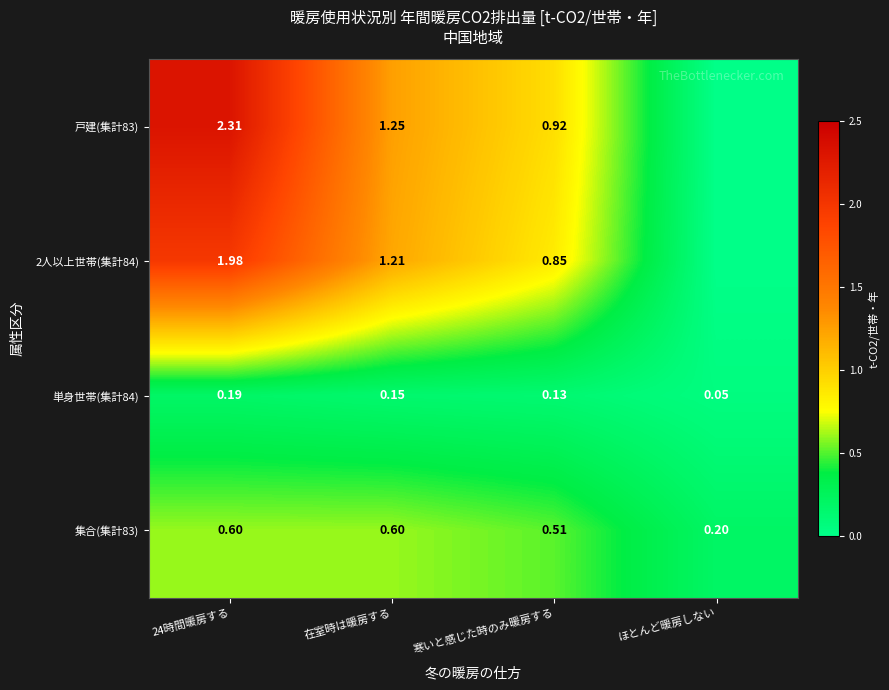

Is the value of 集合(集計83) at 在室時は暖房する greater than the value of 戸建(集計83) at 在室時は暖房する?

No